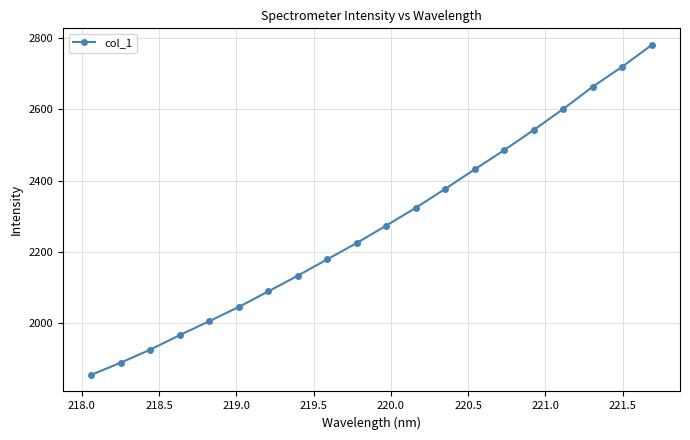

What is the smallest value displayed?

1852.5